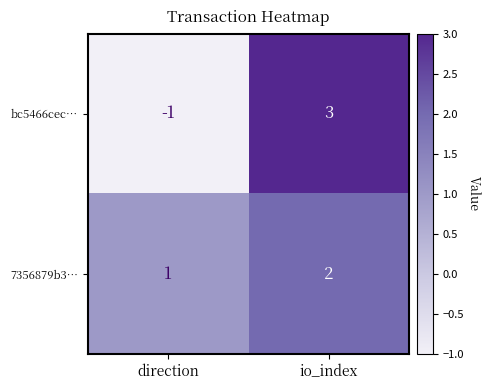

What is the sum of all 7356879b3… values?

3